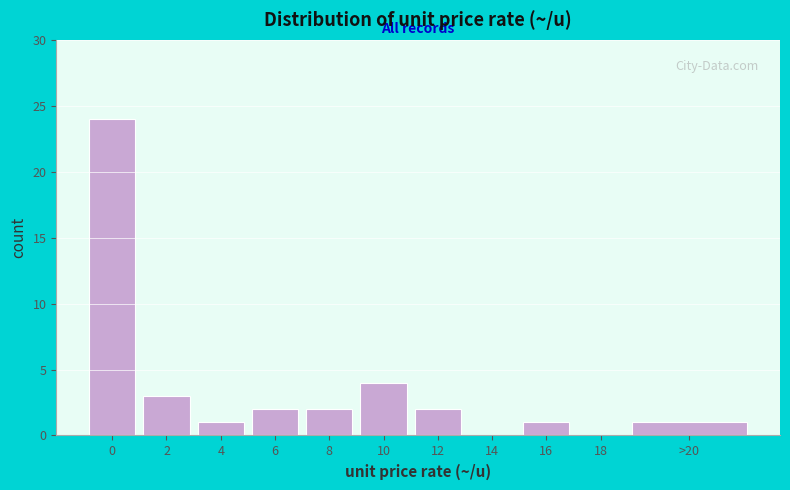

Reading left to right, what are all the values shown in this chart?

0=24	2=3	4=1	6=2	8=2	10=4	12=2	14=0	16=1	18=0	>20=1